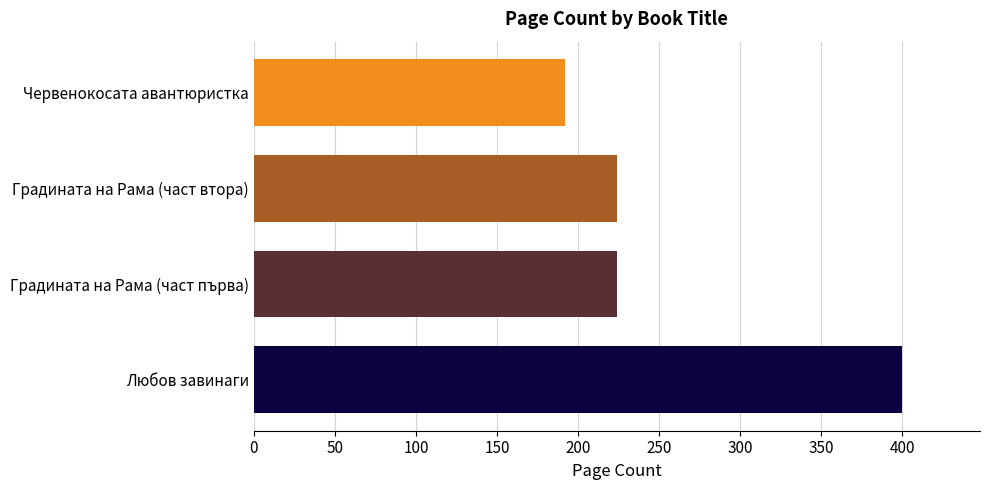

Are the bars horizontal?

Yes